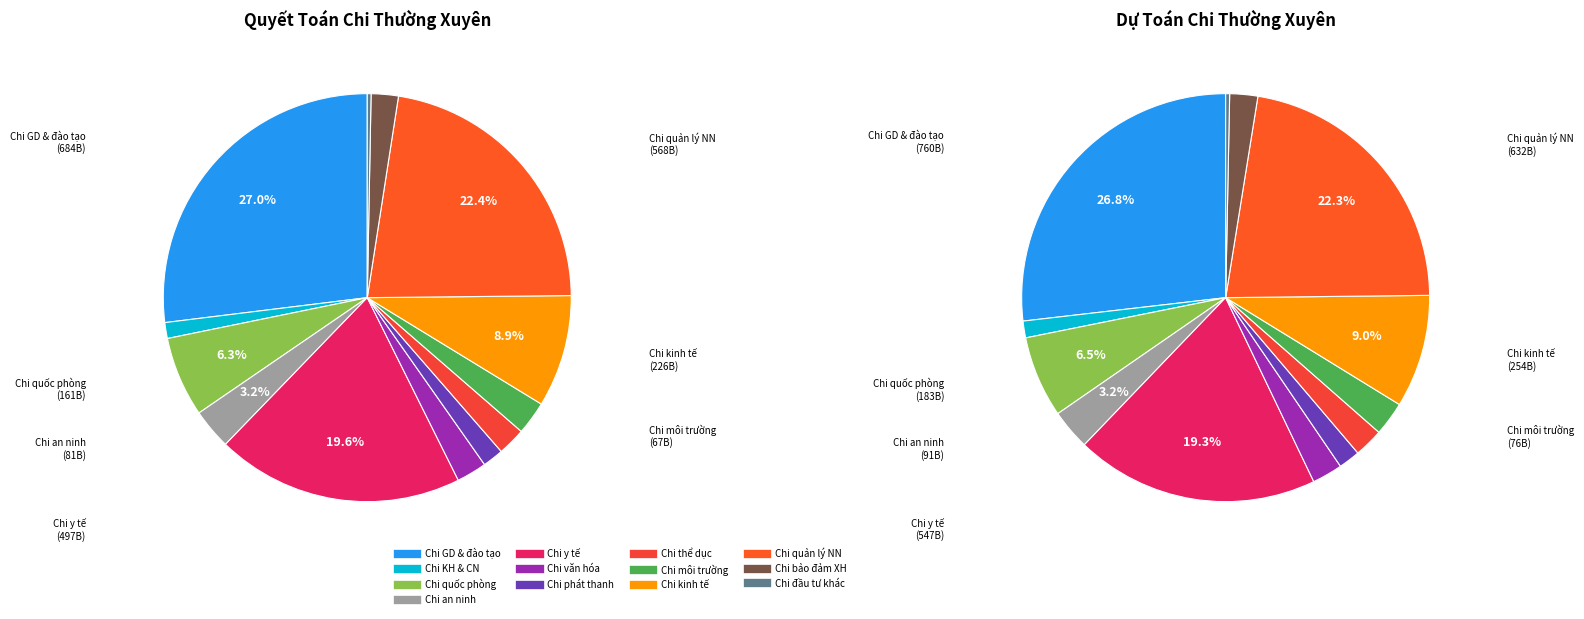

Is it true that Chi bảo vệ môi trường is 16% of the pie?

False